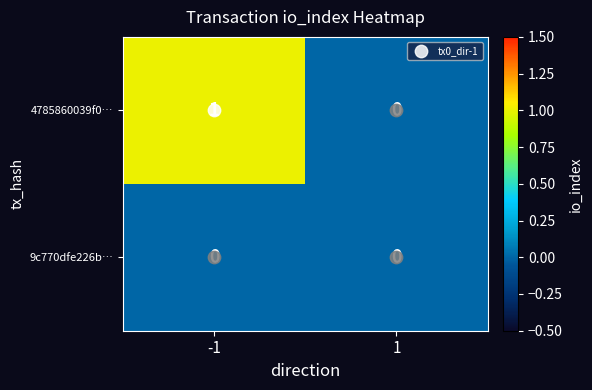

At which category is the sum across all series the highest?

-1